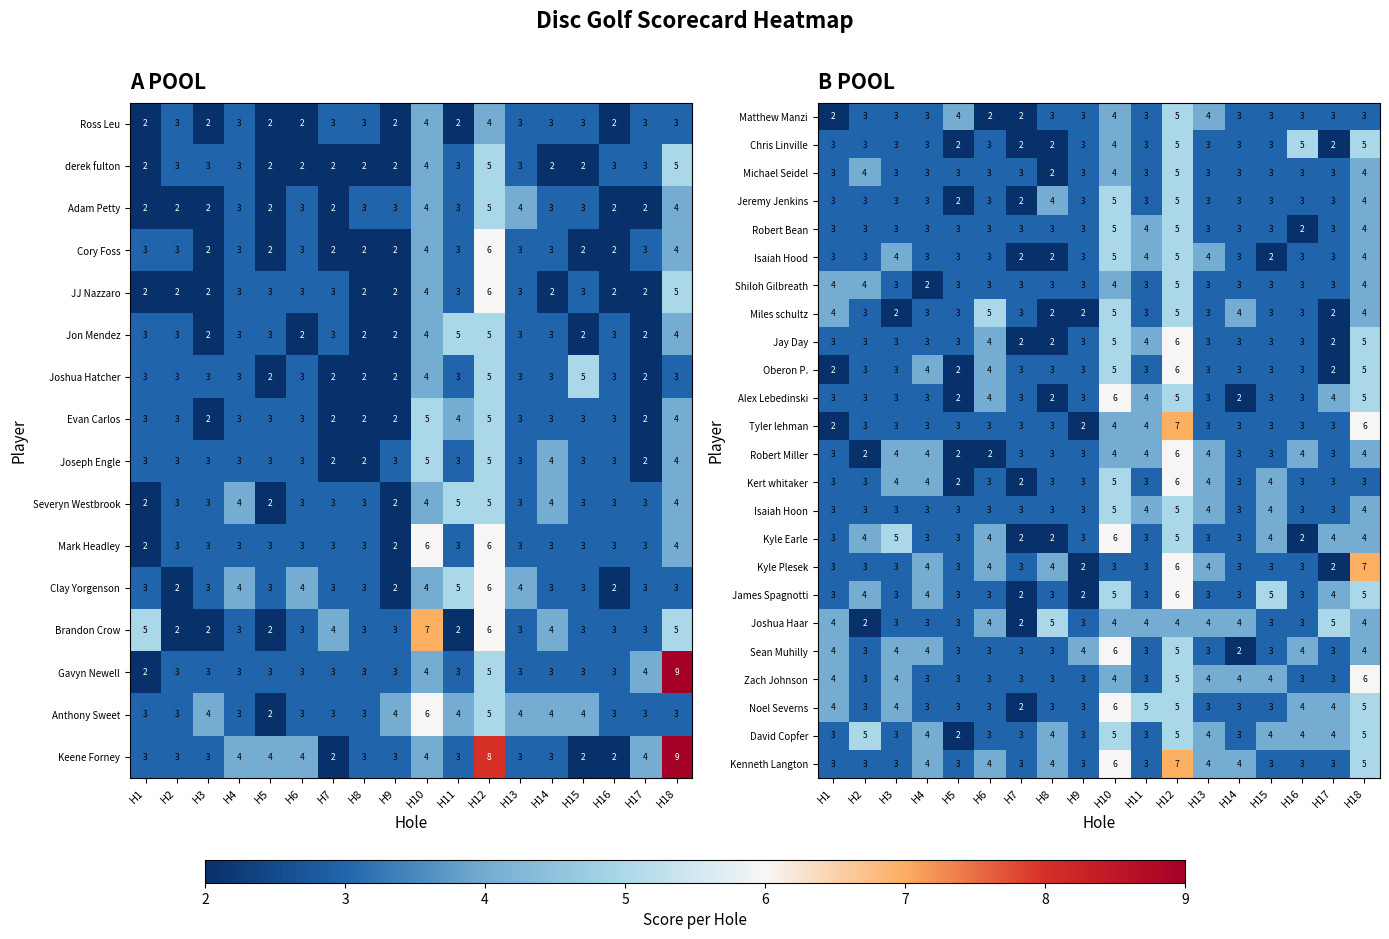

Which has a higher value, H8 or H15?

H8